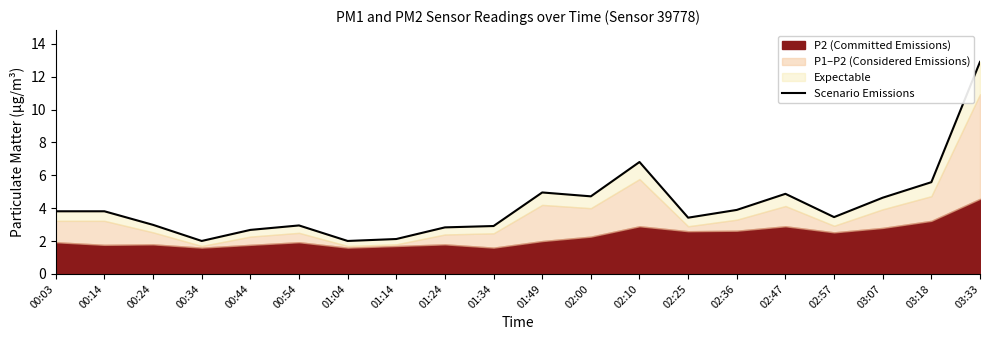

Rank the categories by value from highest to lowest.

03:33, 02:10, 03:18, 01:49, 02:47, 02:00, 03:07, 02:36, 00:03, 00:14, 02:57, 02:25, 00:24, 00:54, 01:34, 01:24, 00:44, 01:14, 00:34, 01:04